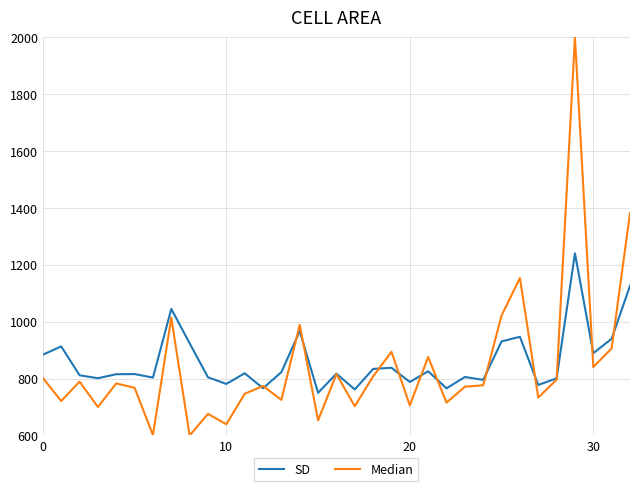

What is the minimum value shown in the chart?

600.0